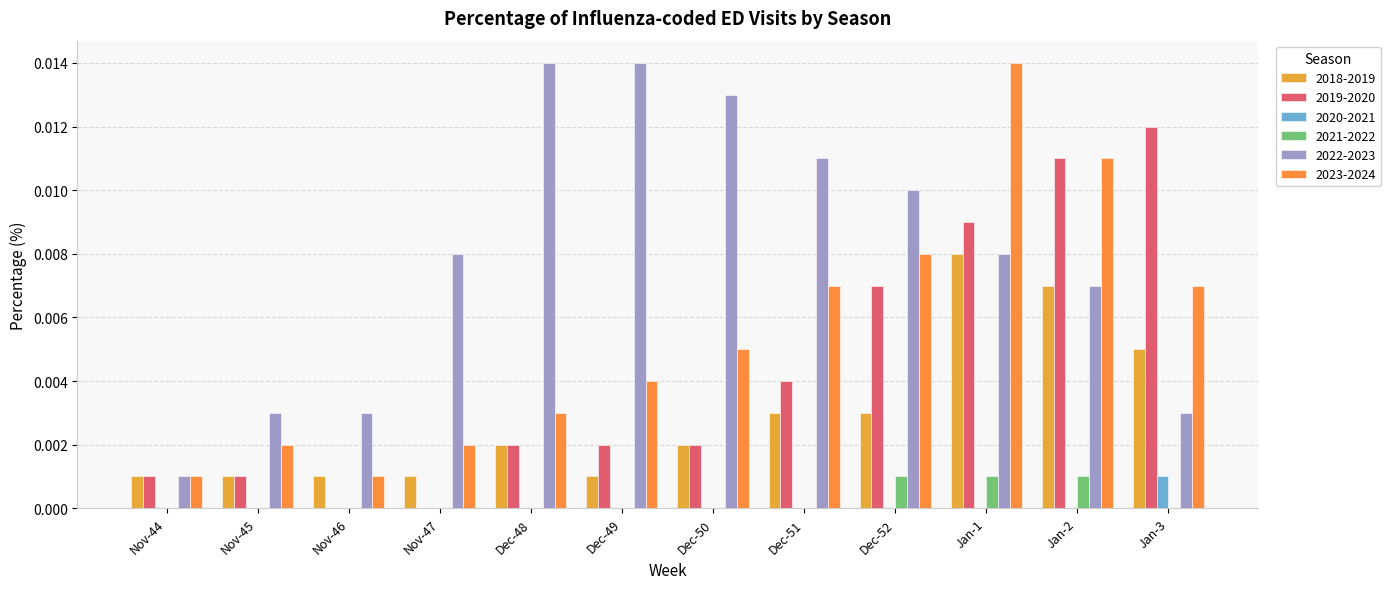

How many data points does each series have?

12